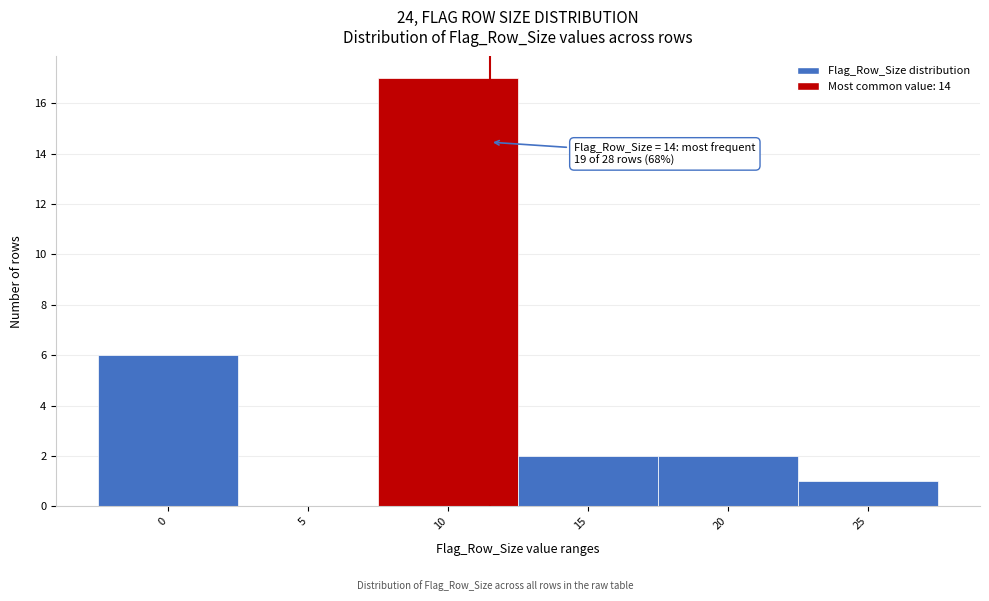

Reading right to left, extract all data points from this chart.

25=1	20=2	15=2	10=17	5=0	0=6